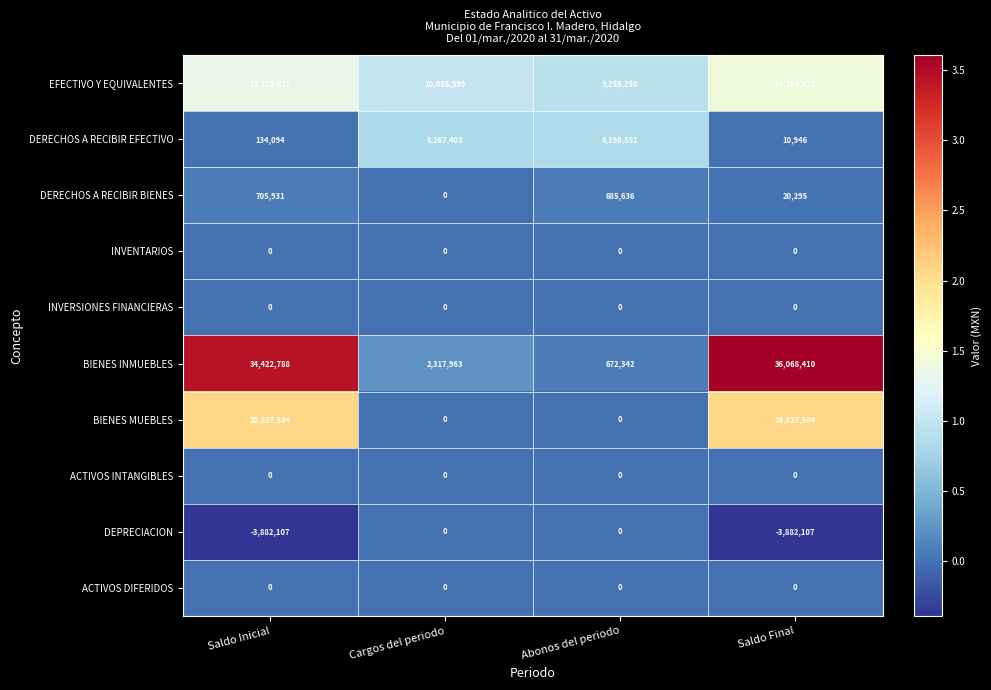

Where does the DERECHOS A RECIBIR BIENES series first go above 685636?

Saldo Inicial